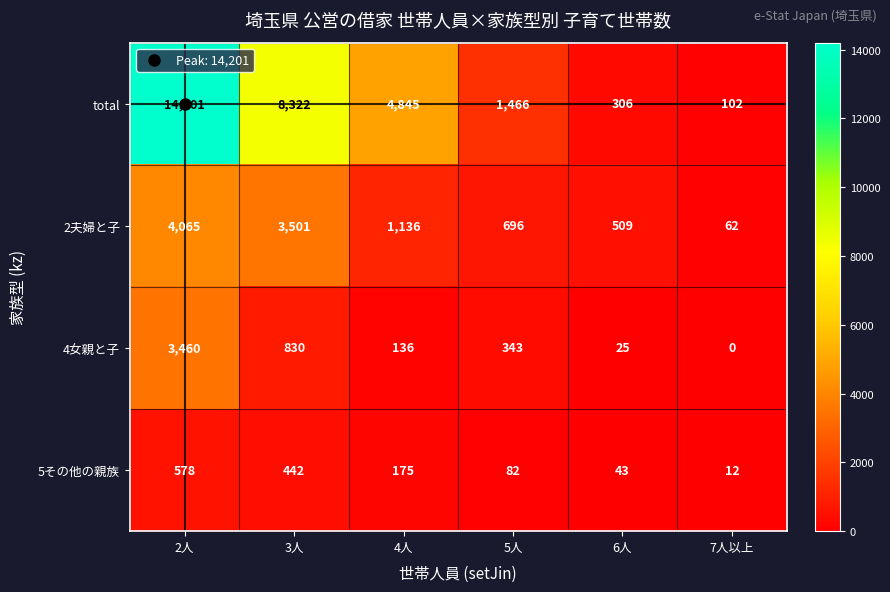

Rank the series at 7人以上 from highest to lowest value.

total, 2夫婦と子, 5その他の親族, 4女親と子